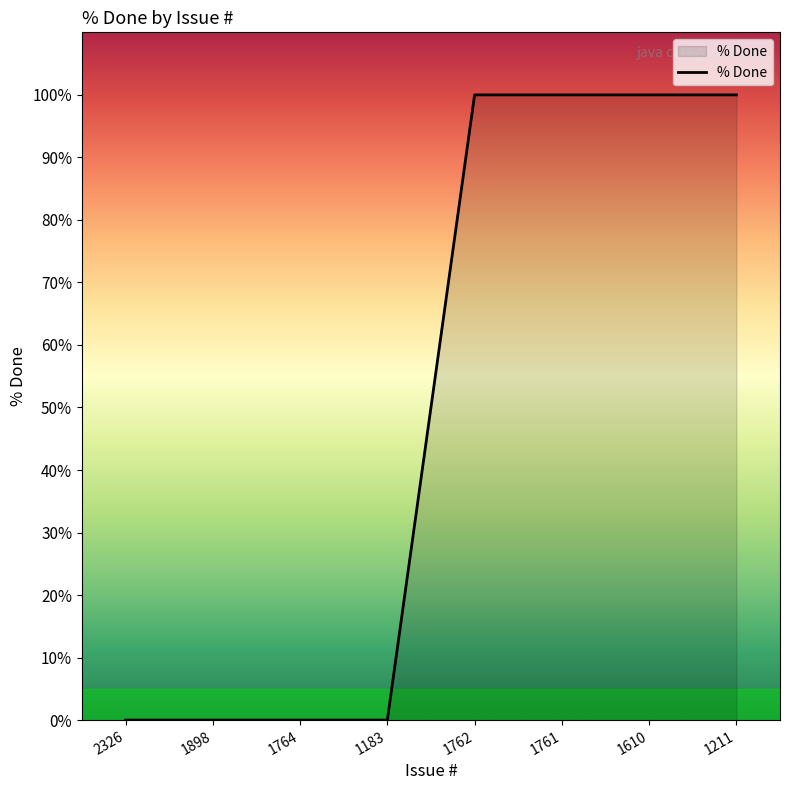

What is the maximum value shown in the chart?

100